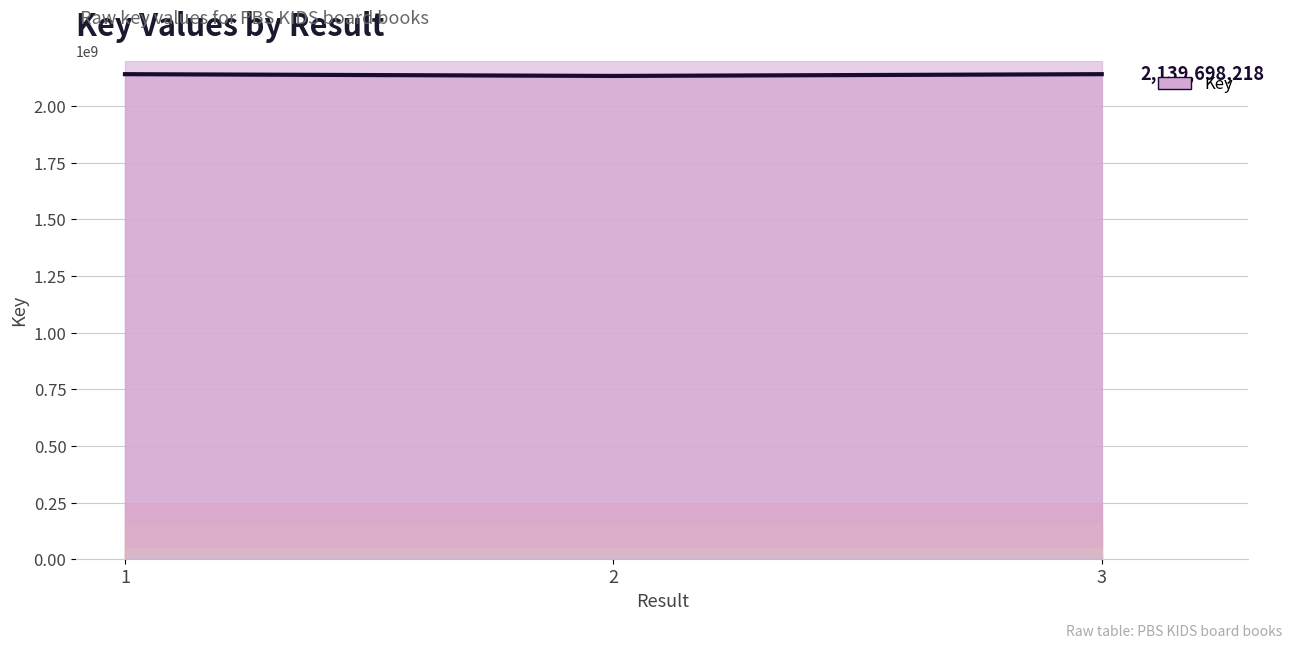

Which label corresponds to the smallest value in the chart?

2